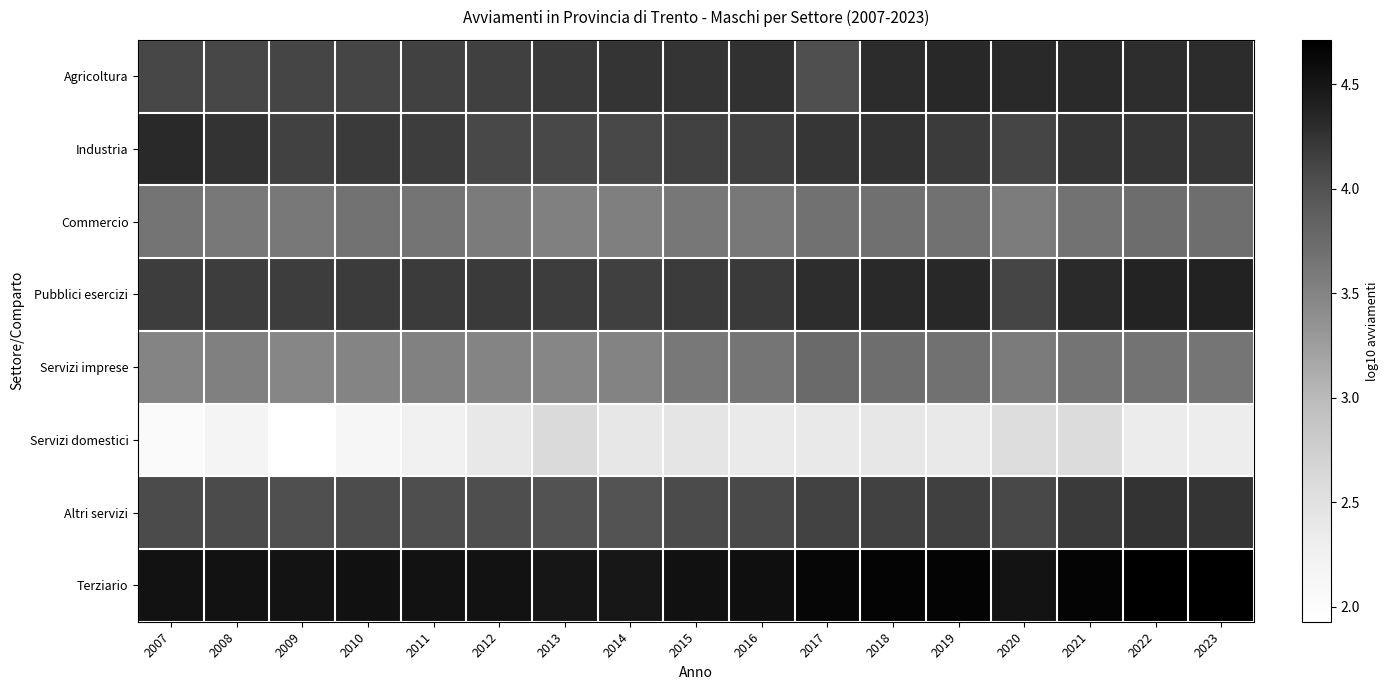

Which has a higher value, 2016 or 2022?

2022